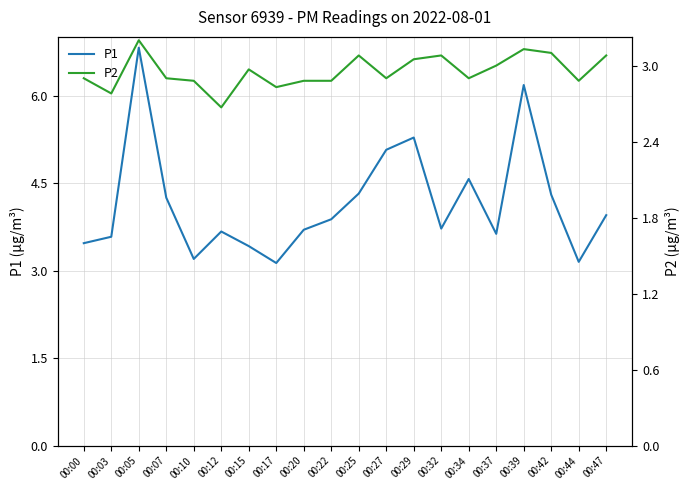

Reading left to right, what are all the values shown in this chart?

P1: 00:00=3.5	00:03=3.6	00:05=6.8	00:07=4.2	00:10=3.2	00:12=3.7	00:15=3.4	00:17=3.1	00:20=3.7	00:22=3.9	00:25=4.3	00:27=5.1	00:29=5.3	00:32=3.7	00:34=4.6	00:37=3.6	00:39=6.2	00:42=4.3	00:44=3.1	00:47=4.0
P2: 00:00=2.9	00:03=2.8	00:05=3.2	00:07=2.9	00:10=2.9	00:12=2.7	00:15=3.0	00:17=2.8	00:20=2.9	00:22=2.9	00:25=3.1	00:27=2.9	00:29=3.0	00:32=3.1	00:34=2.9	00:37=3.0	00:39=3.1	00:42=3.1	00:44=2.9	00:47=3.1